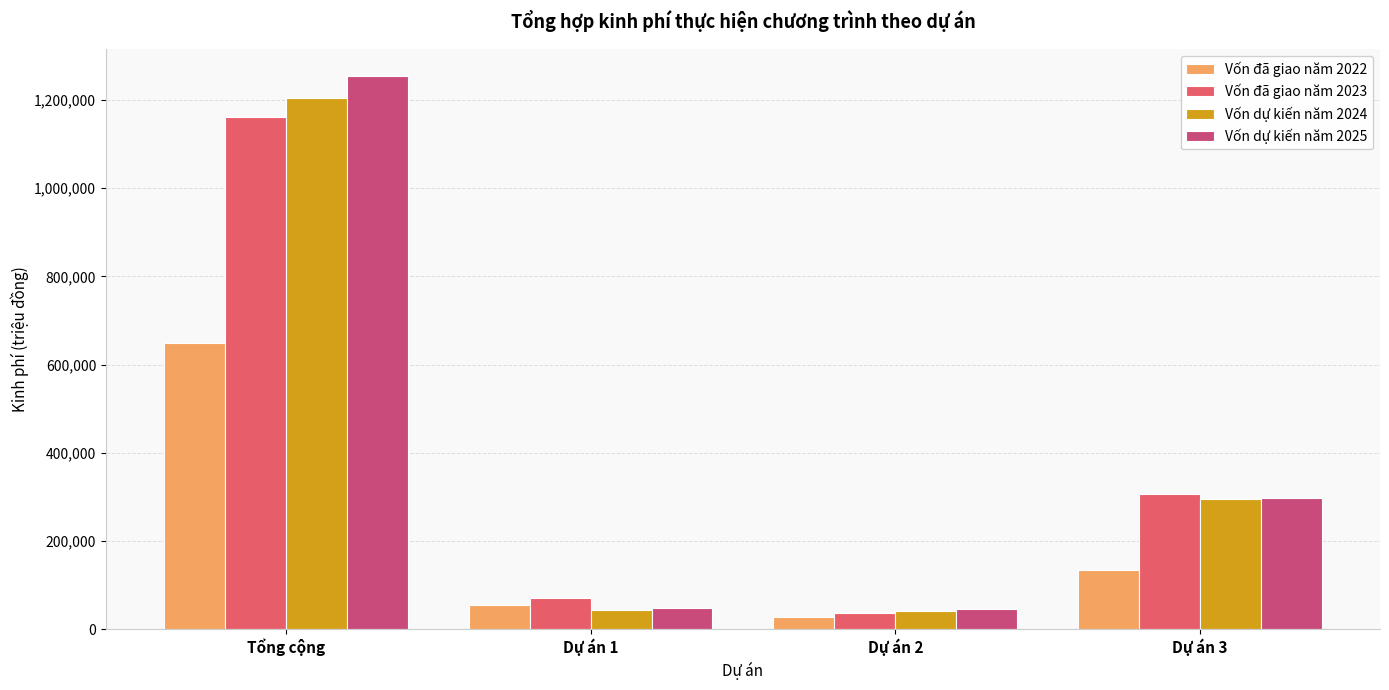

Rank the series at Tổng cộng from highest to lowest value.

Vốn dự kiến năm 2025, Vốn dự kiến năm 2024, Vốn đã giao năm 2023, Vốn đã giao năm 2022